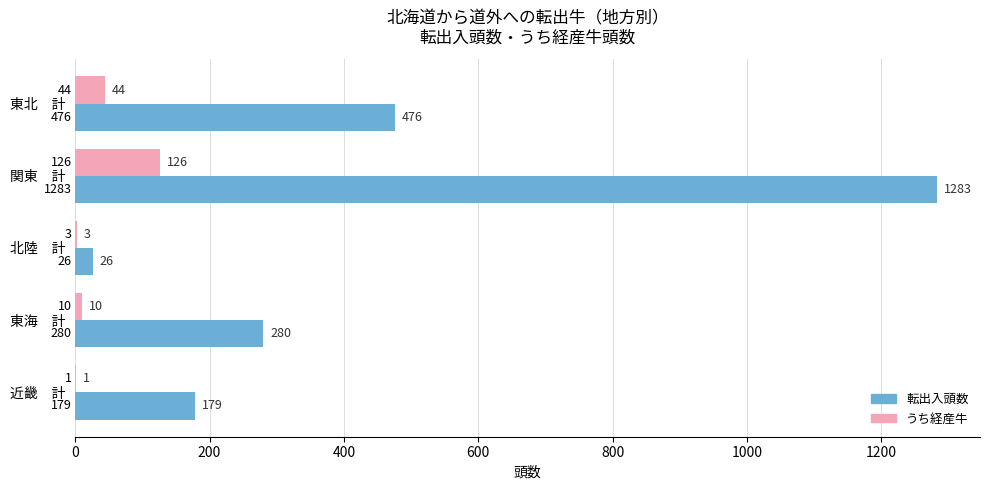

Between 北陸　計 and 東海　計, which series saw the biggest shift?

転出入頭数